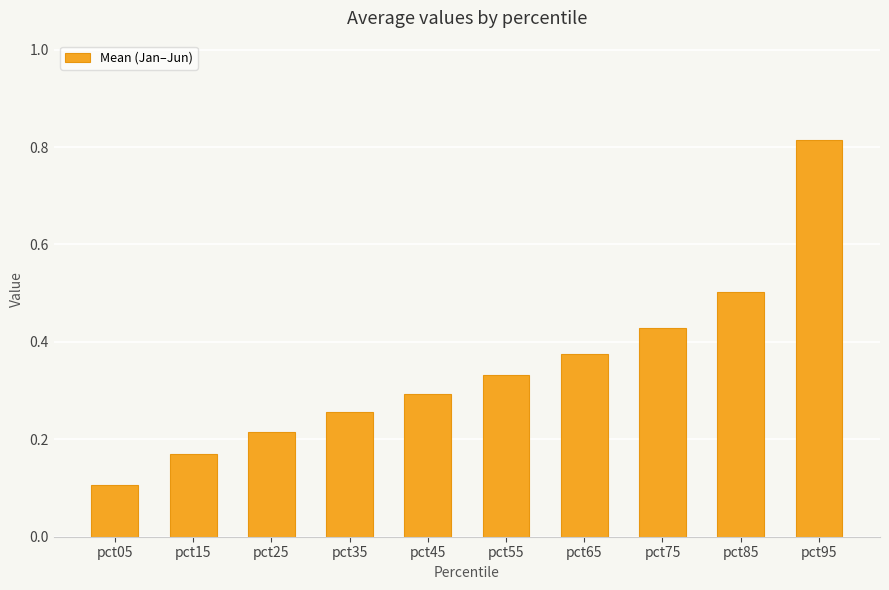

List the labels in order of value, smallest first.

pct05, pct15, pct25, pct35, pct45, pct55, pct65, pct75, pct85, pct95